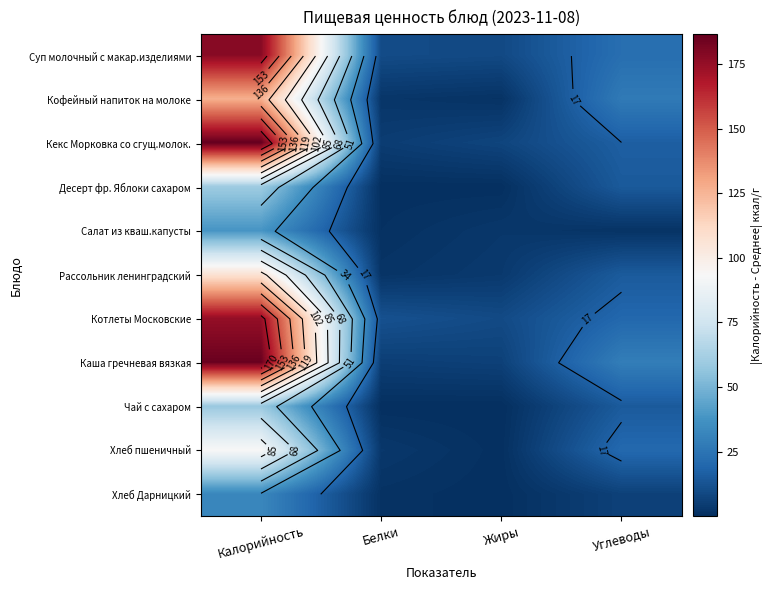

What is the total value across all series at Белки?

41.6